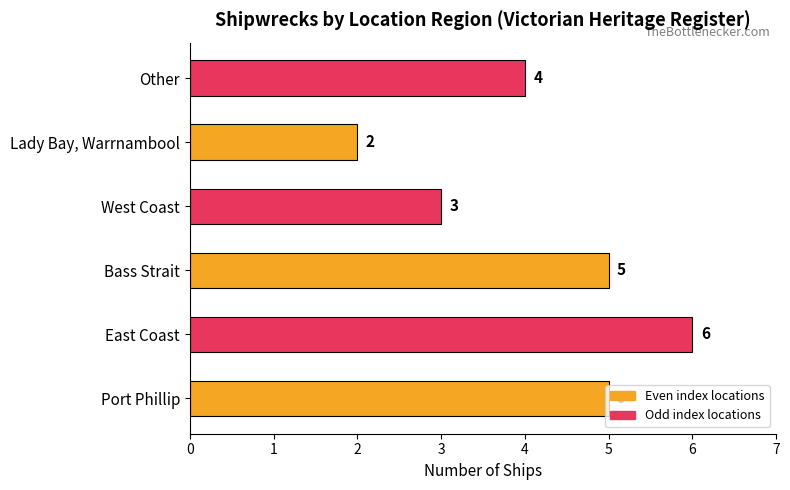

Read the value at Bass Strait.

5